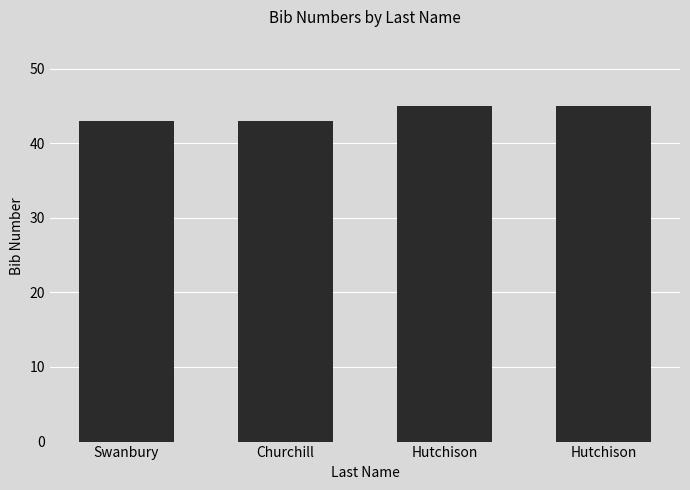

How many values are below 45?

2